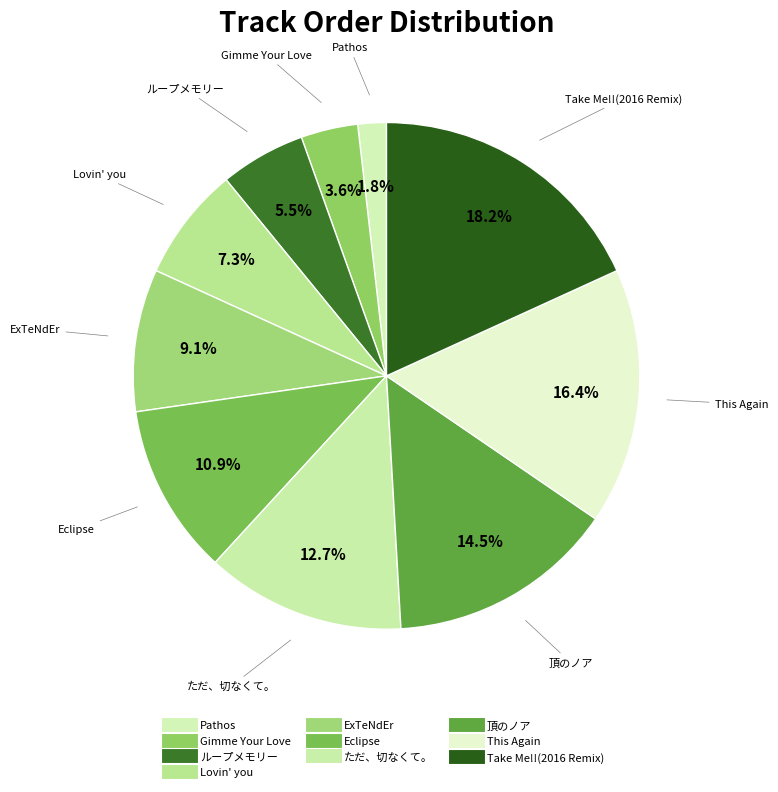

How many segments does this pie chart have?

10